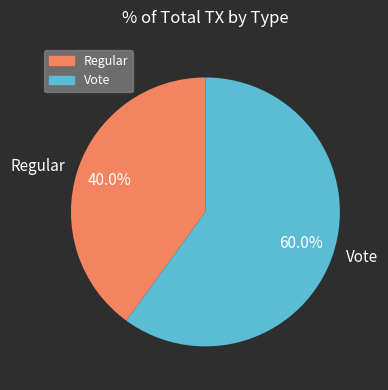

What percentage is the Vote slice, to the nearest percent?

60%